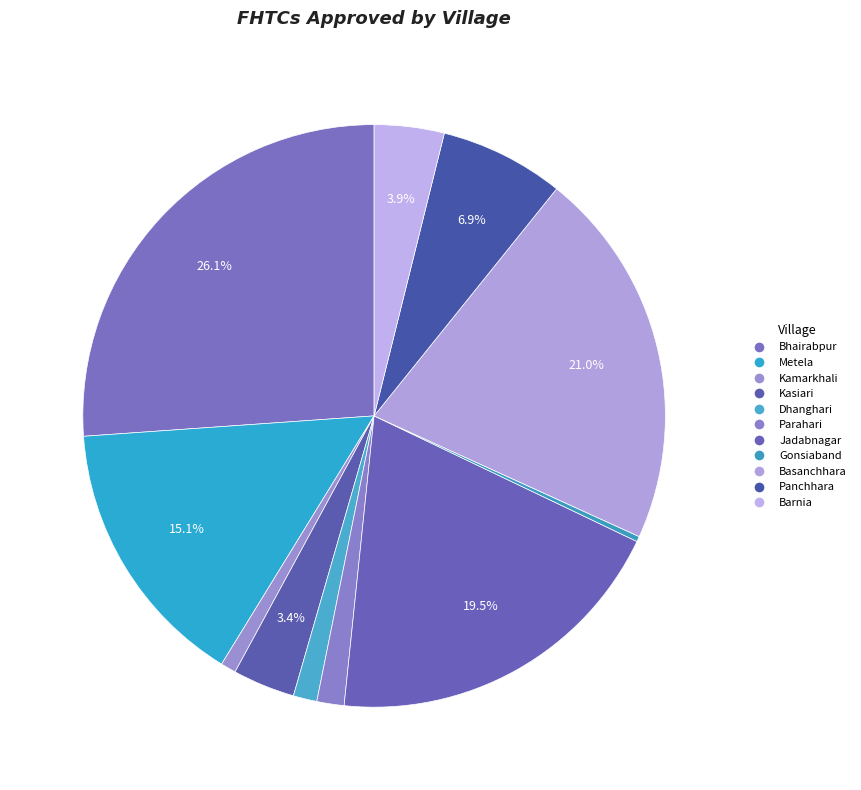

How many slices are in this pie chart?

11